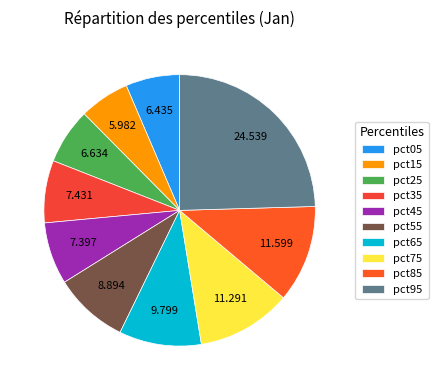

Combined, do pct95 and pct45 account for over 50%?

No